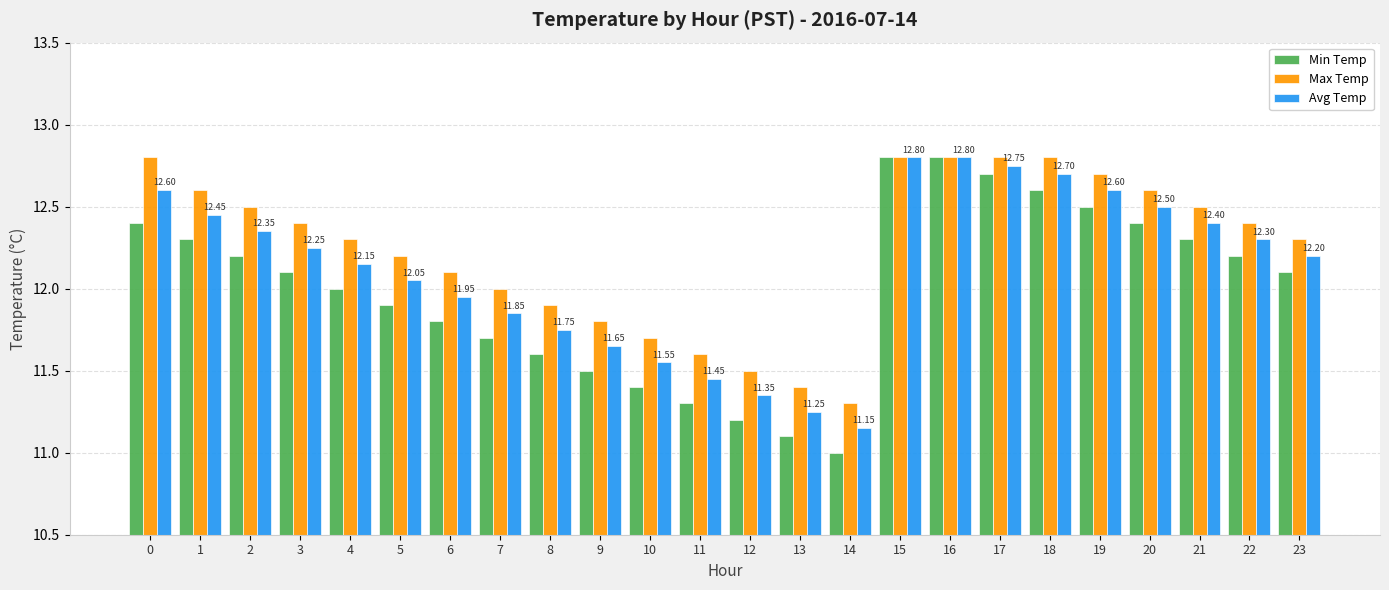

Where is Max Temp nearest to the value 12?

7